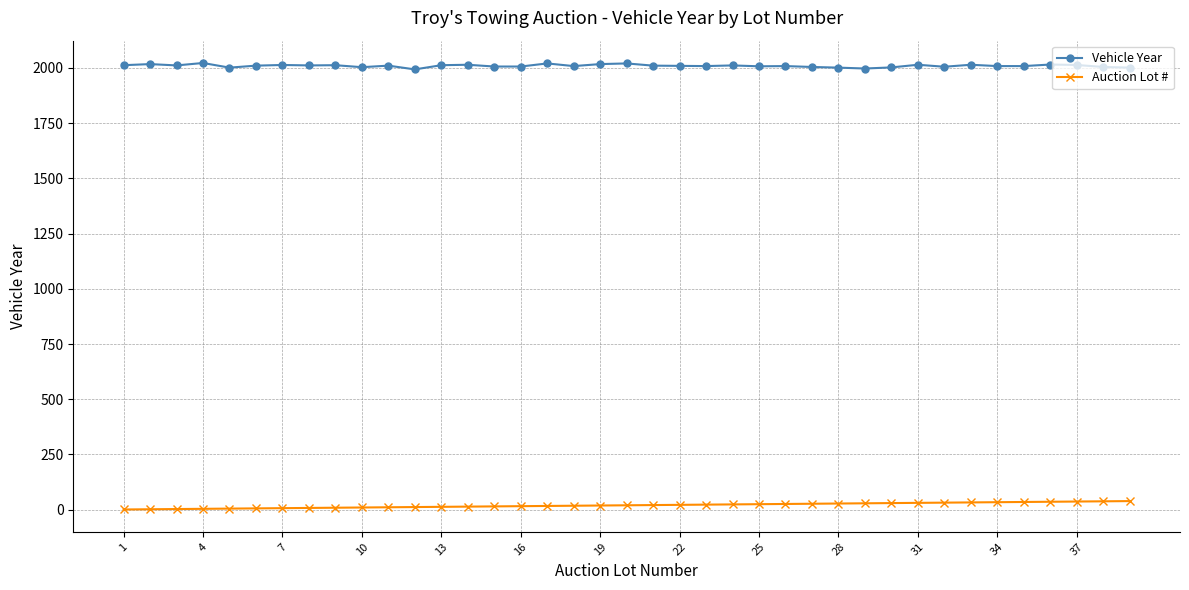

What is the sum of all Vehicle Year values?

78357